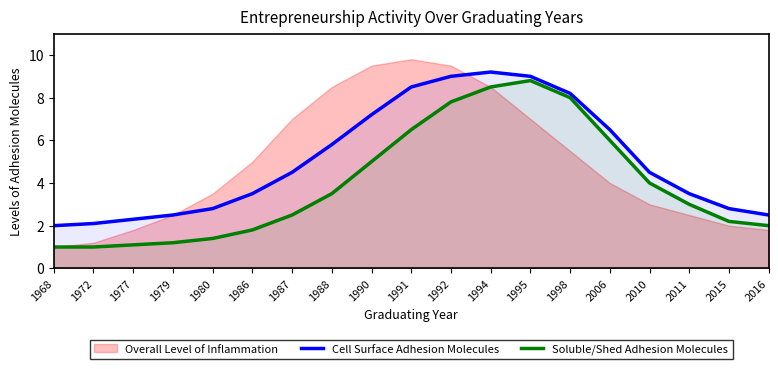

The Cell Surface Adhesion Molecules series shows 2.8 at 1980. True or false?

True